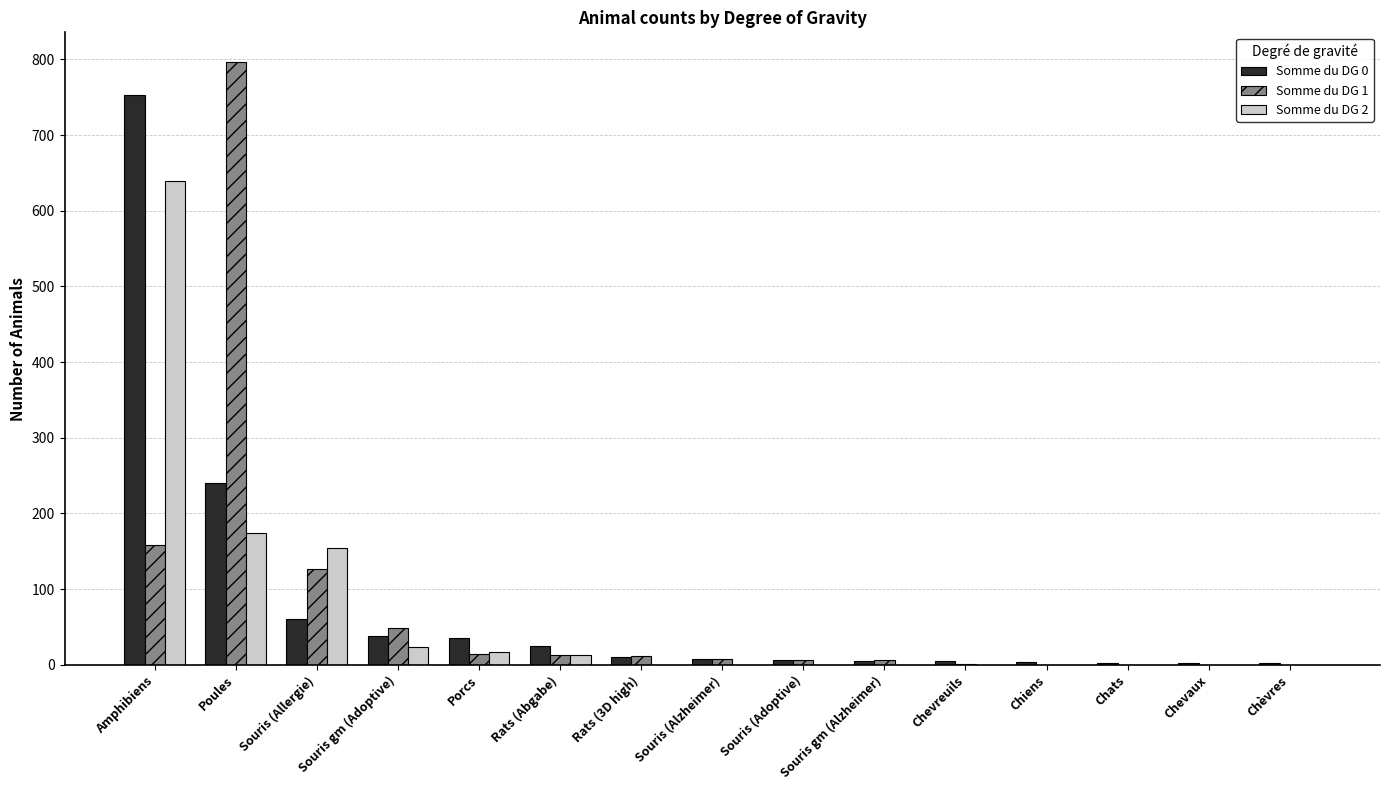

Does the chart contain stacked bars?

No